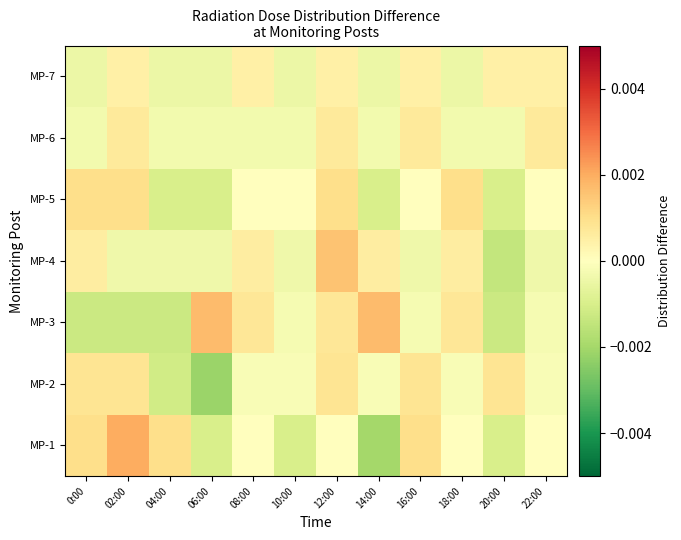

Reading left to right, what are all the values shown in this chart?

MP-1: 0:00=0.0	02:00=0.0	04:00=0.0	06:00=-0.0	08:00=0.0	10:00=-0.0	12:00=0.0	14:00=-0.0	16:00=0.0	18:00=0.0	20:00=-0.0	22:00=0.0
MP-2: 0:00=0.0	02:00=0.0	04:00=-0.0	06:00=-0.0	08:00=-0.0	10:00=-0.0	12:00=0.0	14:00=-0.0	16:00=0.0	18:00=-0.0	20:00=0.0	22:00=-0.0
MP-3: 0:00=-0.0	02:00=-0.0	04:00=-0.0	06:00=0.0	08:00=0.0	10:00=-0.0	12:00=0.0	14:00=0.0	16:00=-0.0	18:00=0.0	20:00=-0.0	22:00=-0.0
MP-4: 0:00=0.0	02:00=-0.0	04:00=-0.0	06:00=-0.0	08:00=0.0	10:00=-0.0	12:00=0.0	14:00=0.0	16:00=-0.0	18:00=0.0	20:00=-0.0	22:00=-0.0
MP-5: 0:00=0.0	02:00=0.0	04:00=-0.0	06:00=-0.0	08:00=0.0	10:00=0.0	12:00=0.0	14:00=-0.0	16:00=0.0	18:00=0.0	20:00=-0.0	22:00=0.0
MP-6: 0:00=-0.0	02:00=0.0	04:00=-0.0	06:00=-0.0	08:00=-0.0	10:00=-0.0	12:00=0.0	14:00=-0.0	16:00=0.0	18:00=-0.0	20:00=-0.0	22:00=0.0
MP-7: 0:00=-0.0	02:00=0.0	04:00=-0.0	06:00=-0.0	08:00=0.0	10:00=-0.0	12:00=0.0	14:00=-0.0	16:00=0.0	18:00=-0.0	20:00=0.0	22:00=0.0